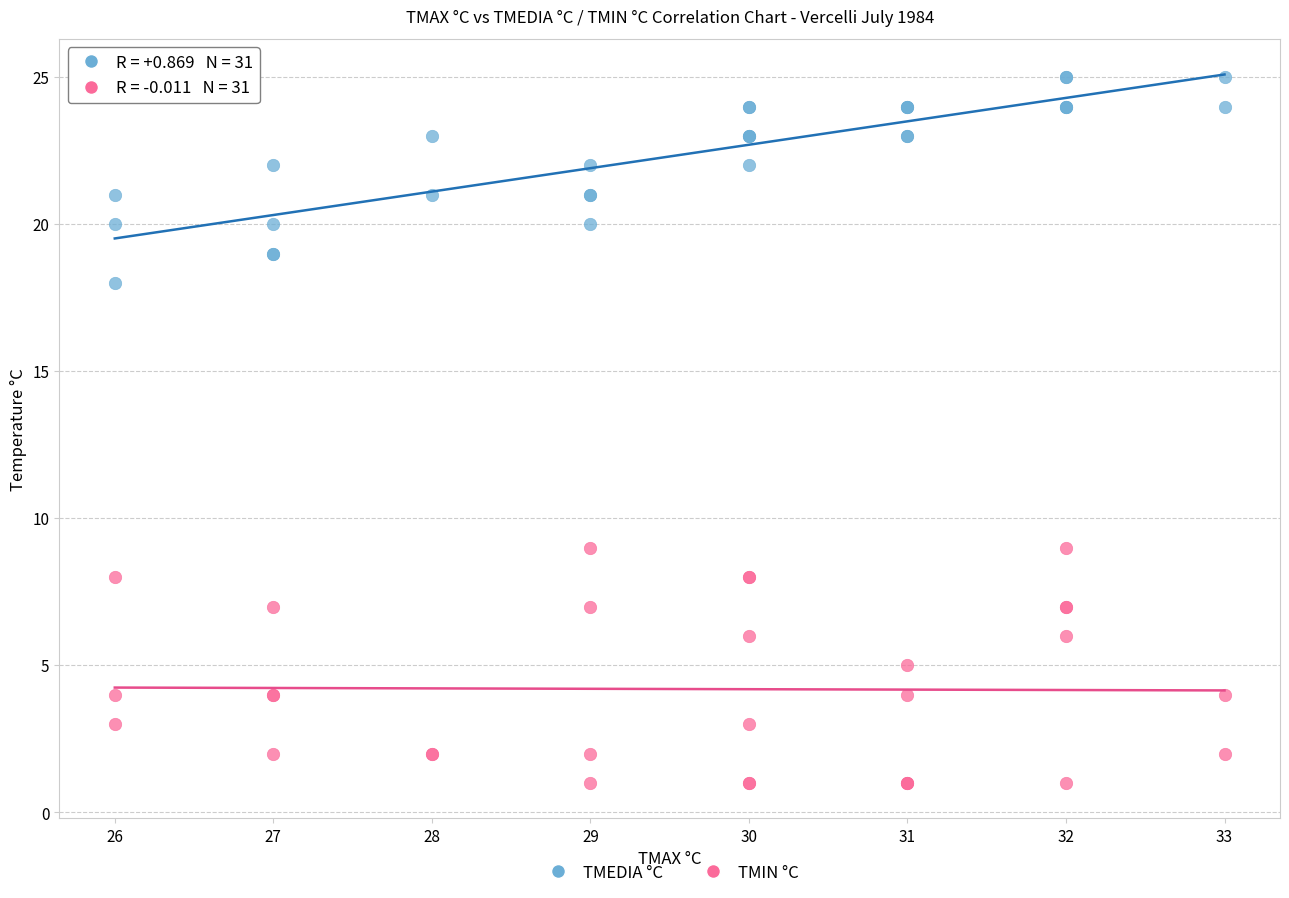

What are all the series names shown in the legend?

TMEDIA °C, TMIN °C